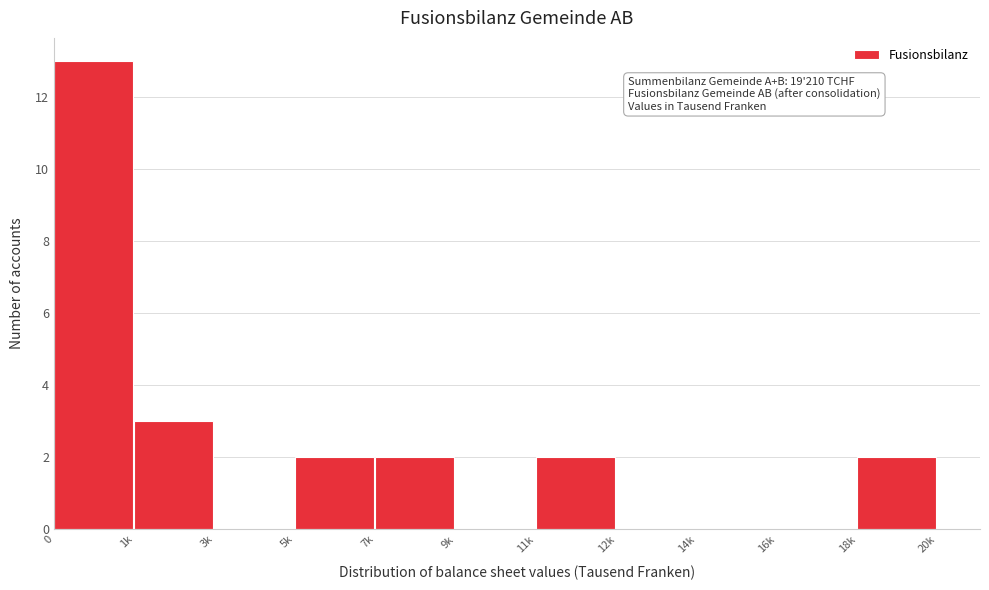

Reading left to right, extract all data points from this chart.

0=13	1k=3	3k=0	5k=2	7k=2	9k=0	11k=2	12k=0	14k=0	16k=0	18k=2